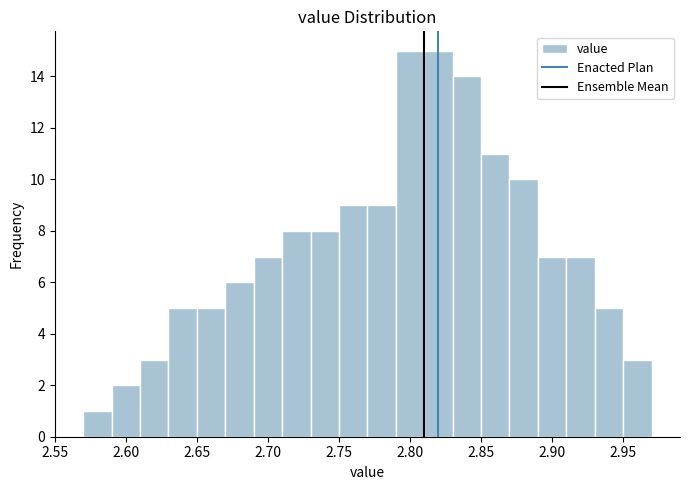

Reading left to right, list every bar in this chart as the range it spans on the x-axis followed by its height. The values are not printed on the chart, so give them approximately, as read against the axis.

2.57 to 2.59: 1
2.59 to 2.61: 2
2.61 to 2.63: 3
2.63 to 2.65: 5
2.65 to 2.67: 5
2.67 to 2.69: 6
2.69 to 2.71: 7
2.71 to 2.73: 8
2.73 to 2.75: 8
2.75 to 2.77: 9
2.77 to 2.79: 9
2.79 to 2.81: 15
2.81 to 2.83: 15
2.83 to 2.85: 14
2.85 to 2.87: 11
2.87 to 2.89: 10
2.89 to 2.91: 7
2.91 to 2.93: 7
2.93 to 2.95: 5
2.95 to 2.97: 3